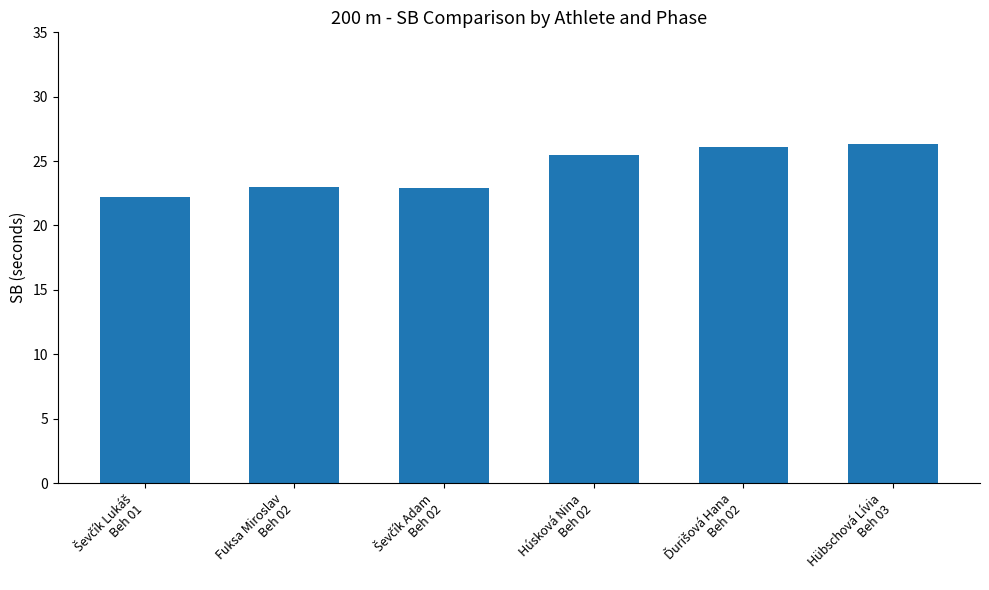

What is the maximum value shown in the chart?

26.3